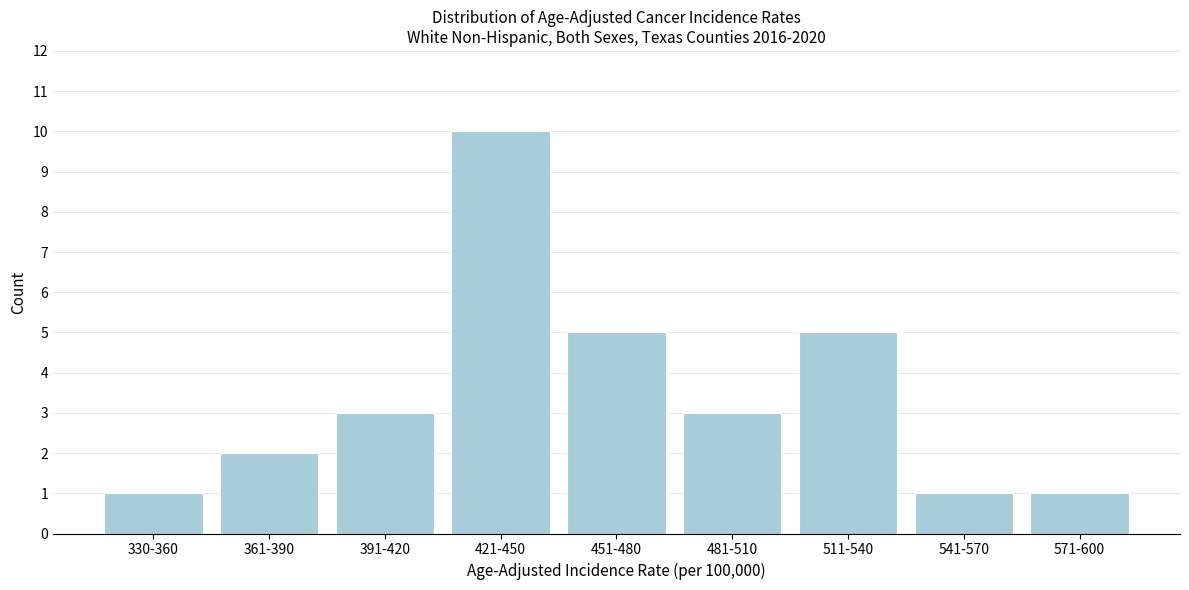

Reading right to left, extract all data points from this chart.

1	1	5	3	5	10	3	2	1